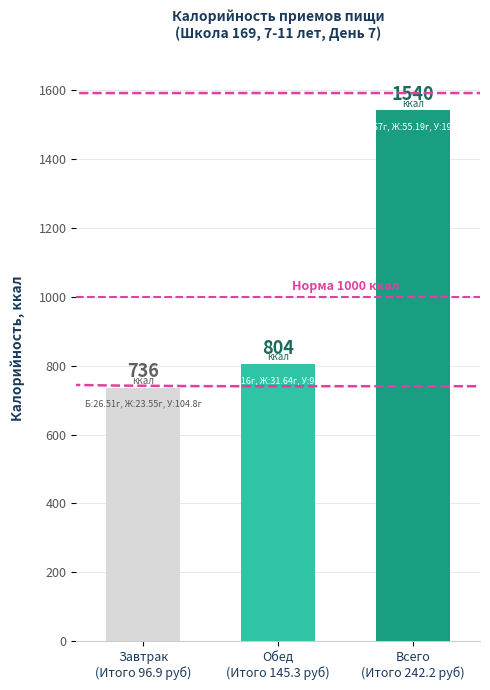

The value at Всего
(Итого 242.2 руб) is 1540.0. True or false?

True